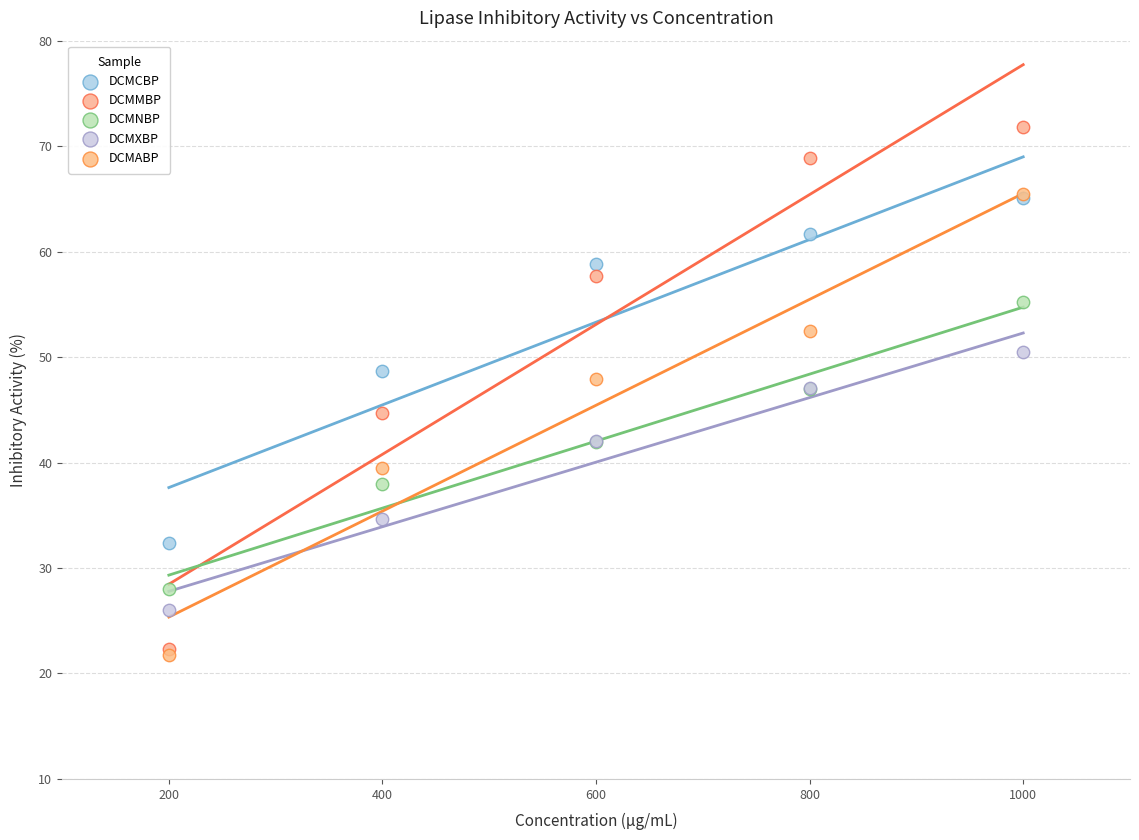

Which series reaches the minimum Y coordinate?

DCMABP